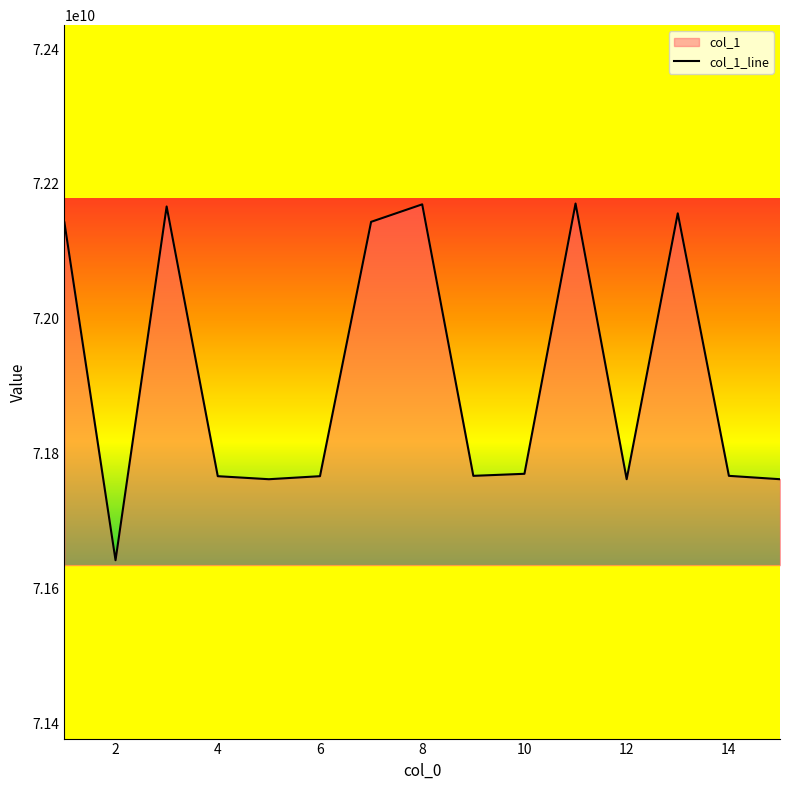

The value at 8 is 72169731673. True or false?

True